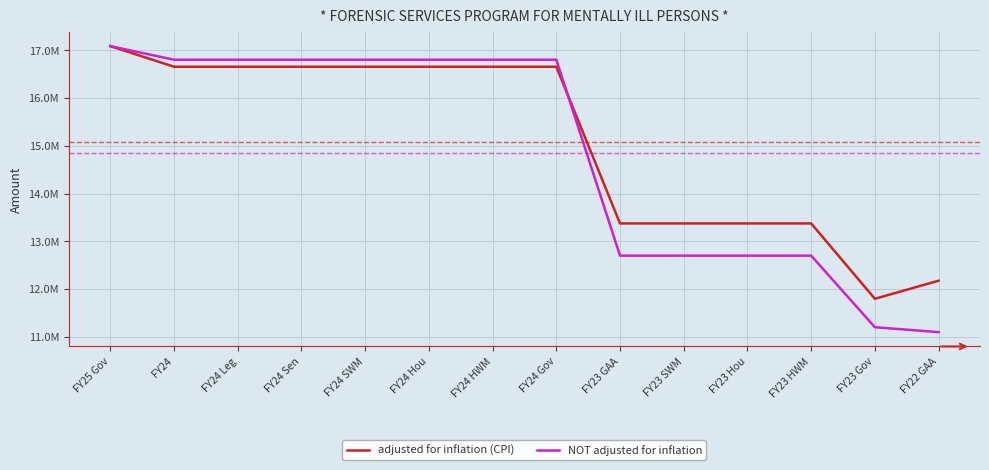

What are all the series names shown in the legend?

adjusted for inflation (CPI), NOT adjusted for inflation